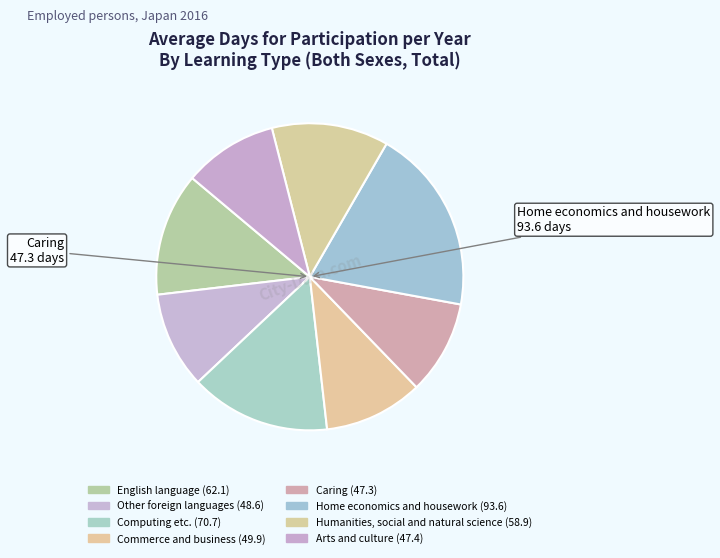

How many slices are in this pie chart?

8